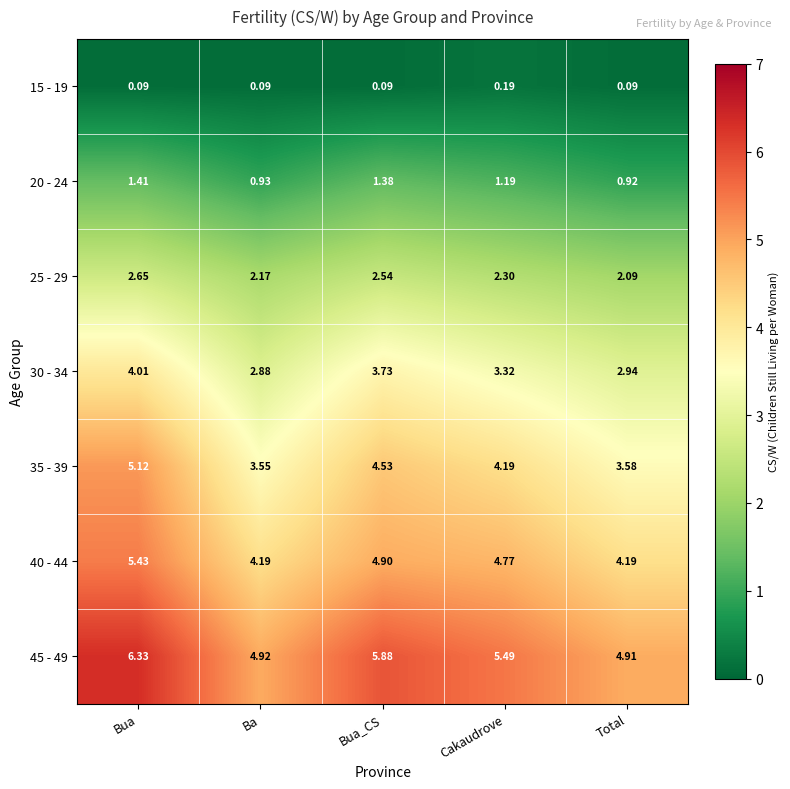

What is the total value across all series at Total?

18.7